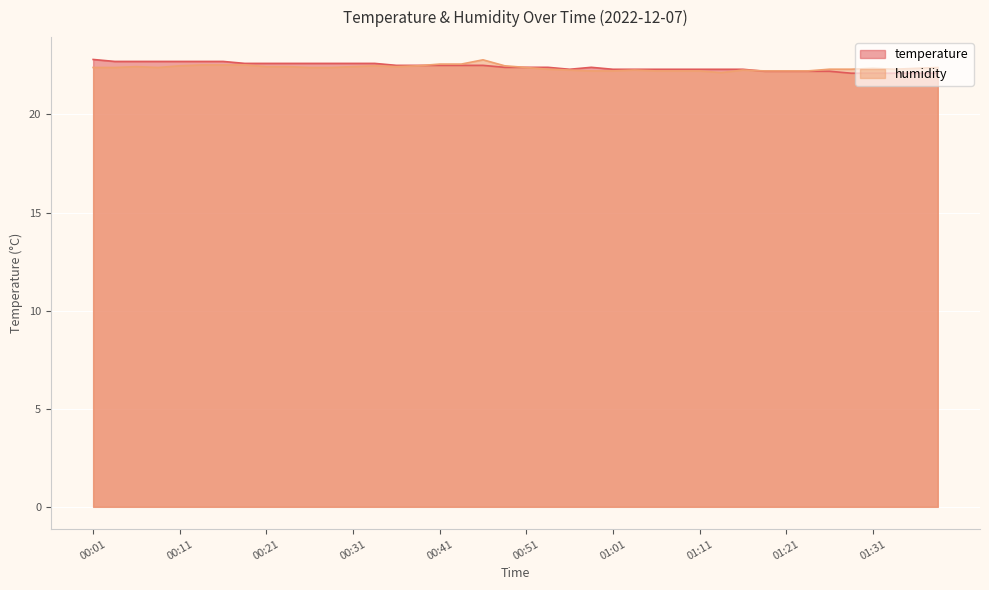

Where do temperature and humidity first cross each other?

00:39 and 00:41